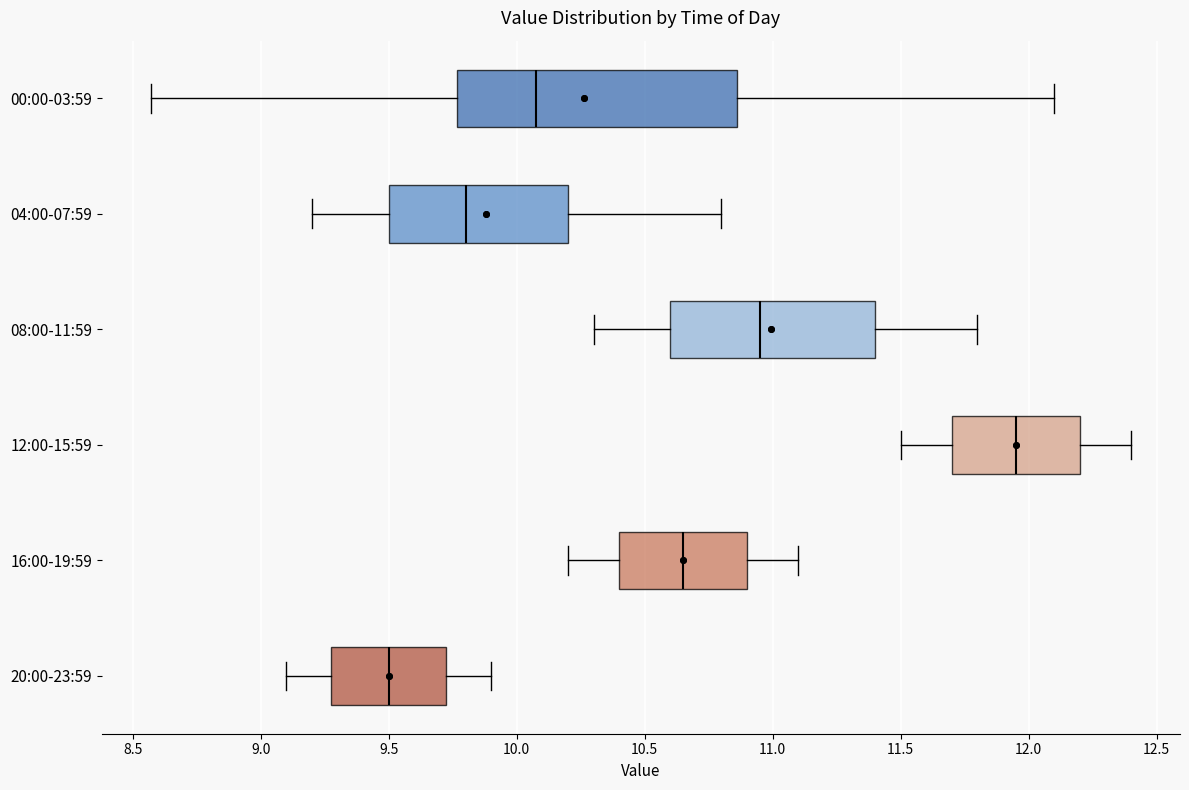

Which box has the furthest to the right median line?

12:00-15:59